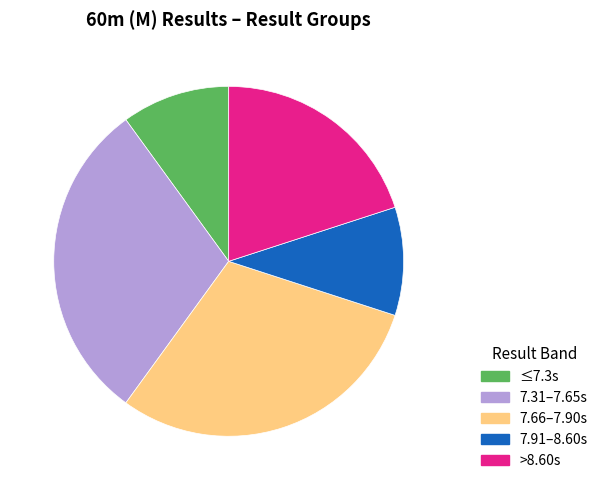

Is there a majority slice in this chart?

No